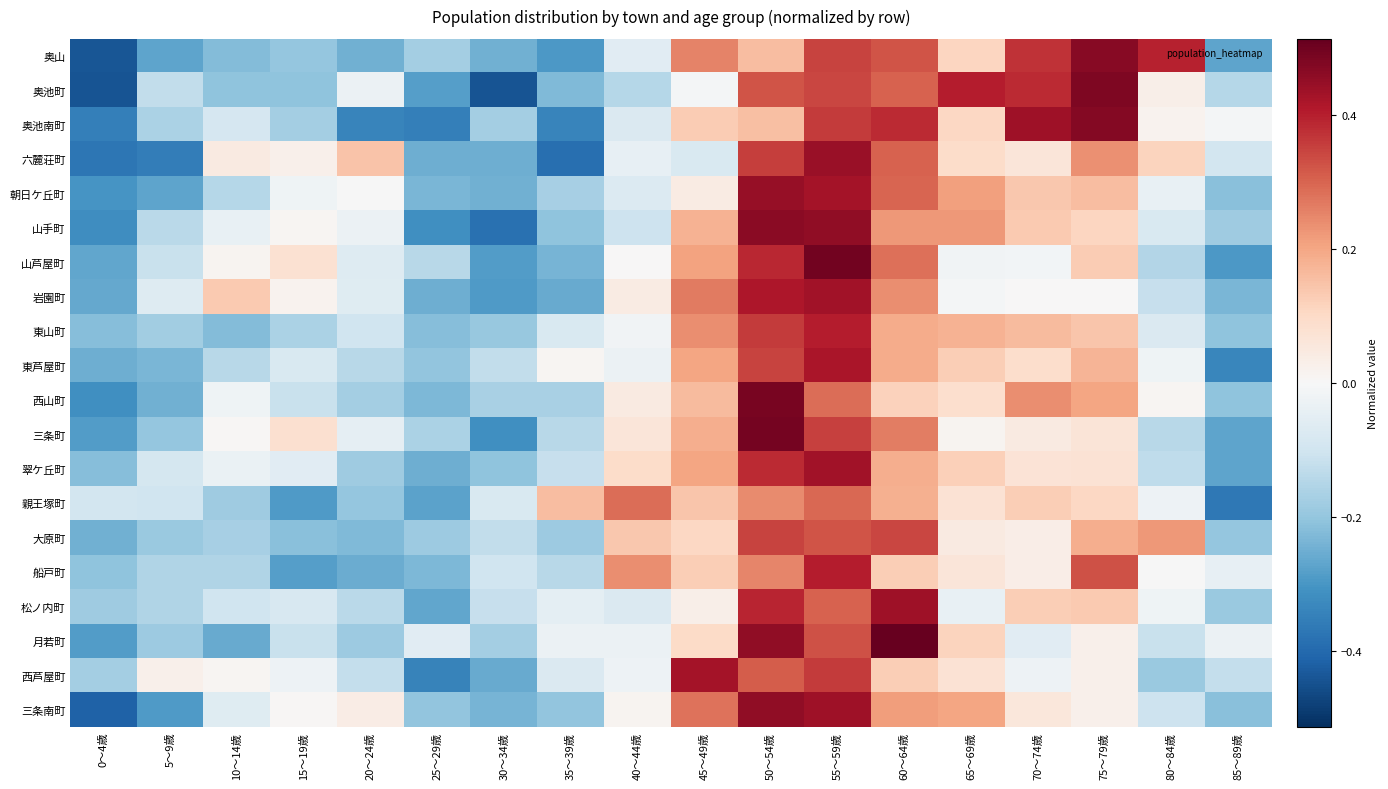

List the series in order of their peak value, lowest first.

親王塚町, 大原町, 東山町, 船戸町, 東芦屋町, 西芦屋町, 岩園町, 翠ケ丘町, 松ノ内町, 六麓荘町, 朝日ケ丘町, 三条南町, 山手町, 奥山, 奥池南町, 奥池町, 西山町, 三条町, 山芦屋町, 月若町